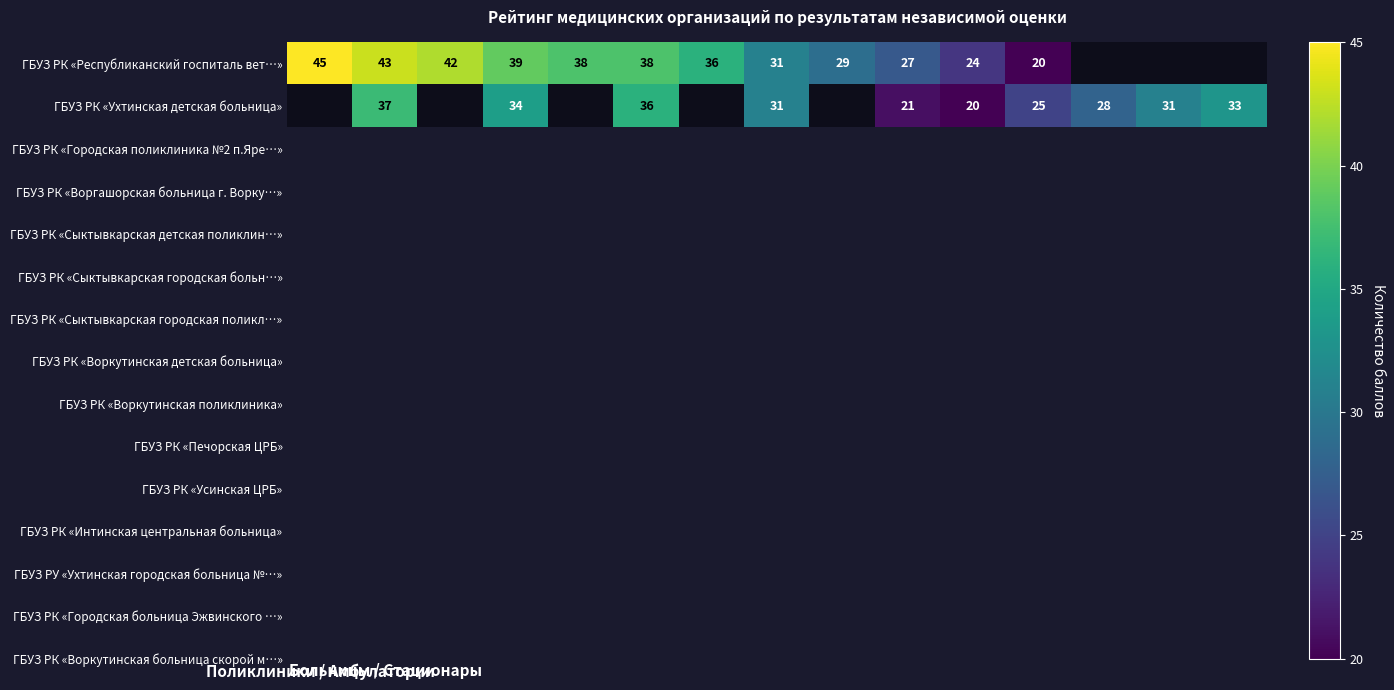

What is the minimum value shown in the chart?

20.0